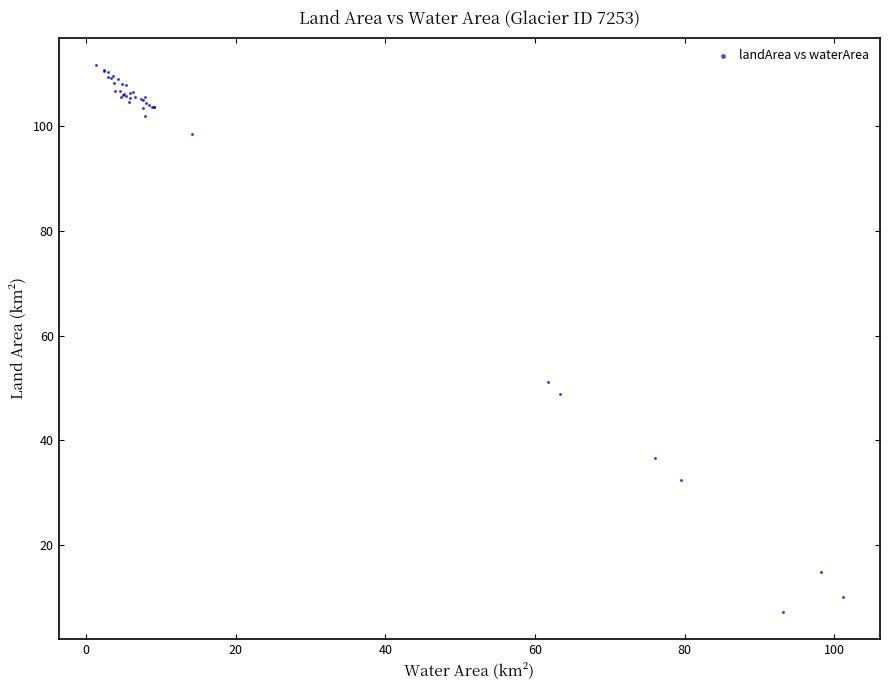

What Y value in the scatter plot is closest to 59?

51.2